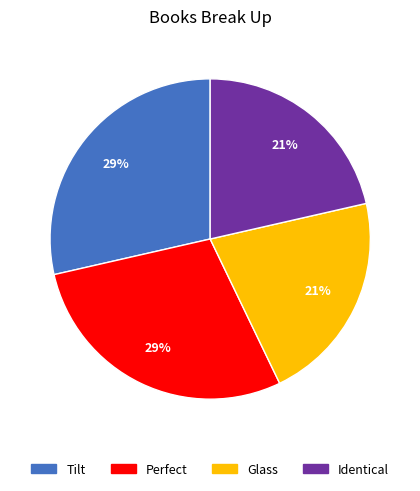

Between Glass and Tilt, which is larger?

Tilt